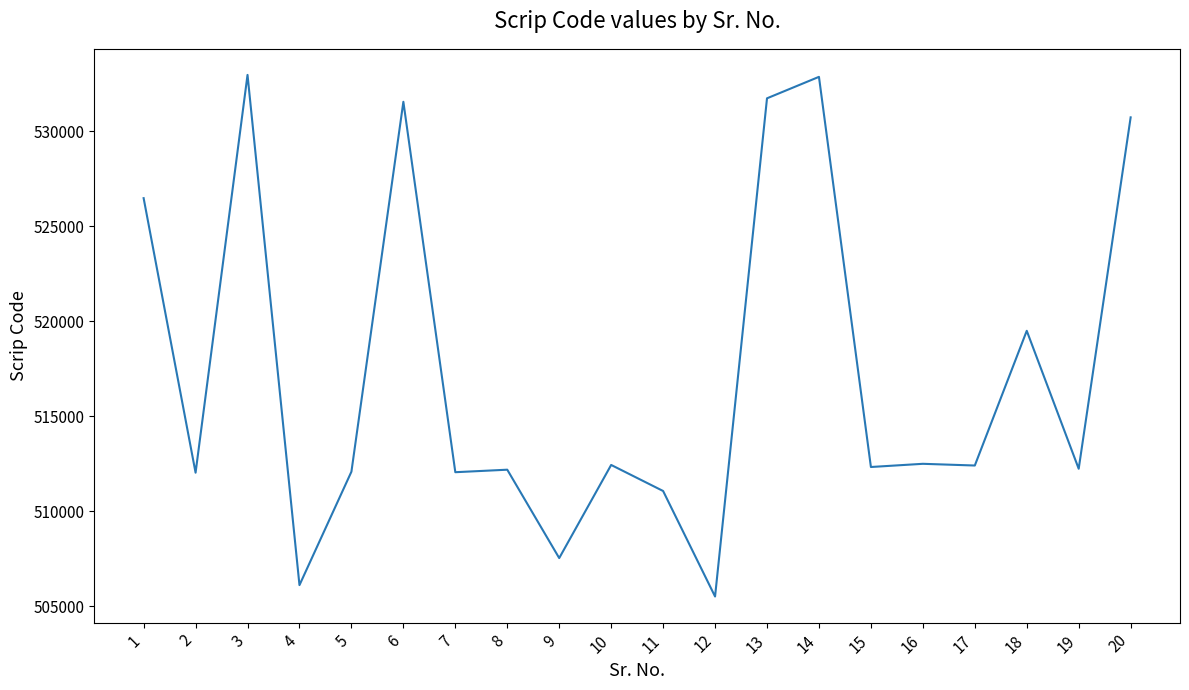

What is the minimum value shown in the chart?

505520